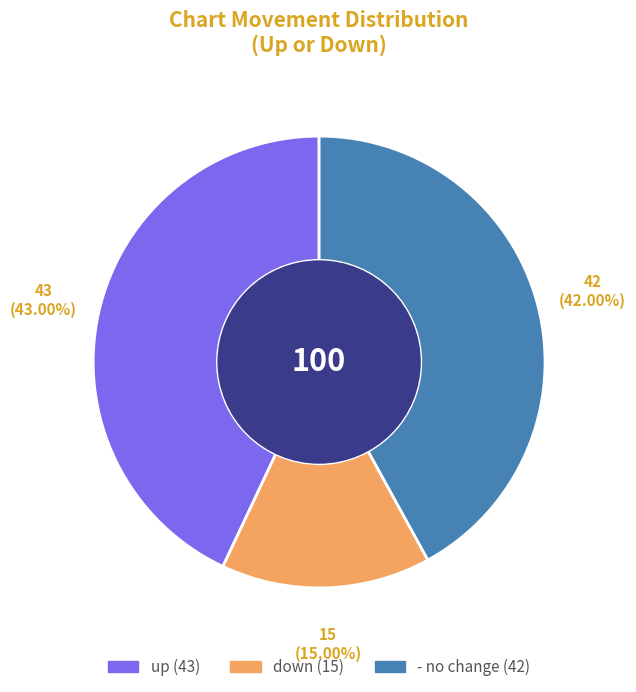

Is it true that - is 42% of the pie?

True